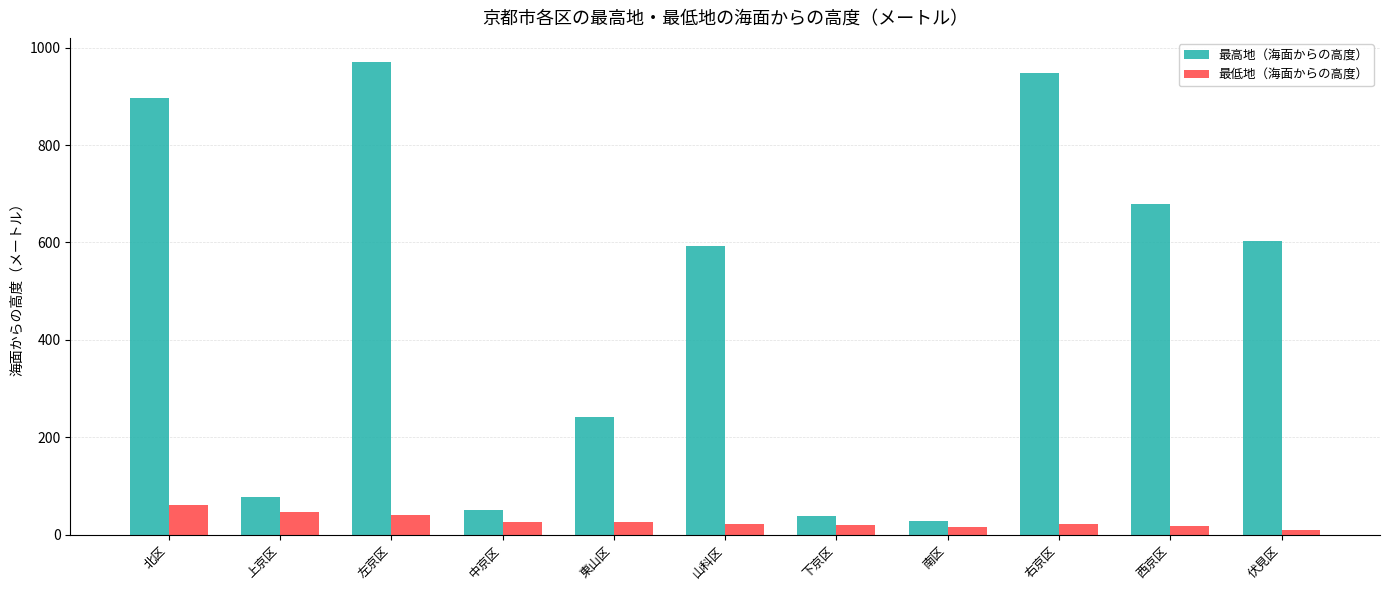

The value of 最高地（海面からの高度） at 左京区 is 1663.4. True or false?

False